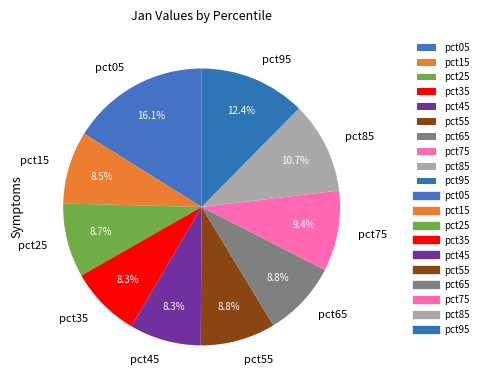

Count the number of slices in the pie.

10